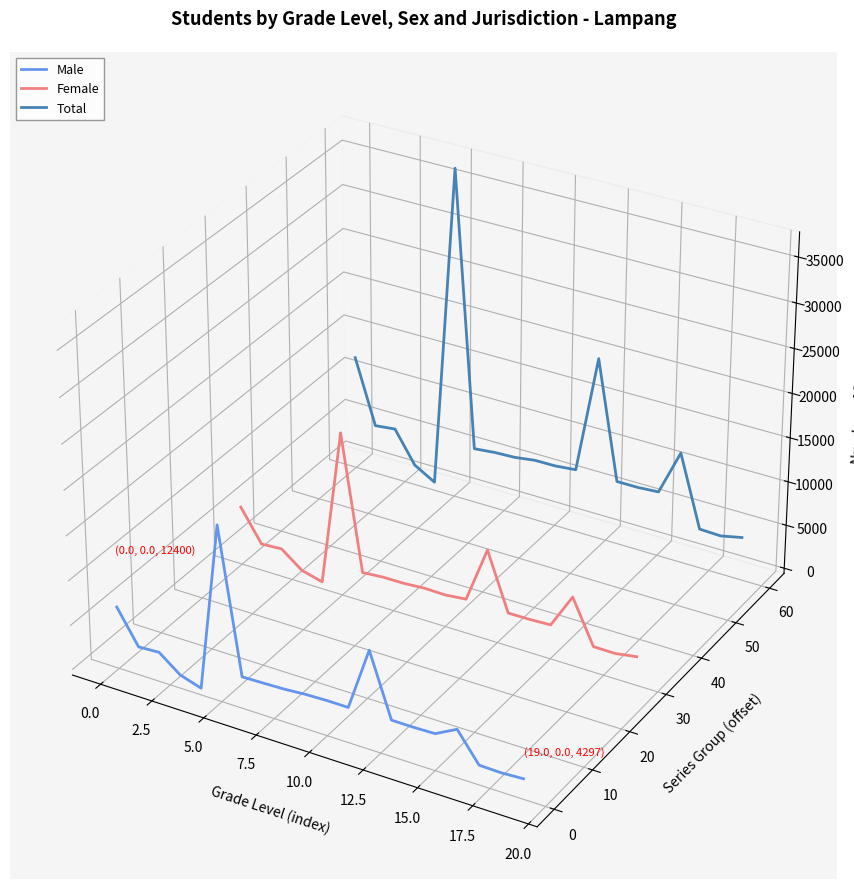

The Total series shows -0.0 at 17.5. True or false?

False